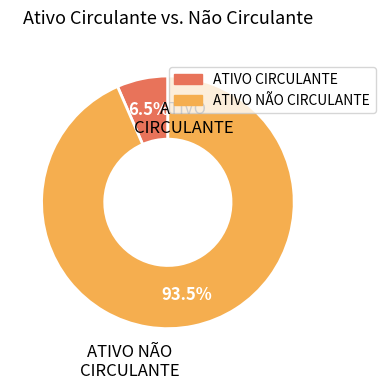

How much of the chart is everything except ATIVO CIRCULANTE?

93.5%